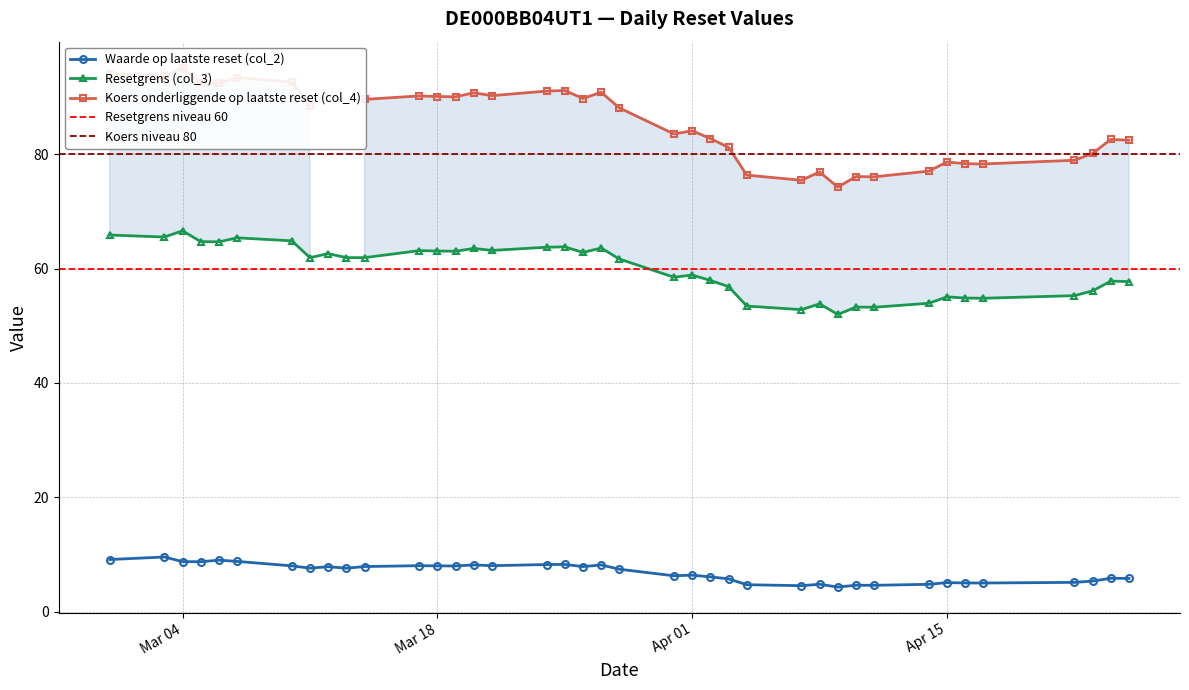

True or false: Waarde op laatste reset (col_2) and Resetgrens (col_3) cross at least once.

False